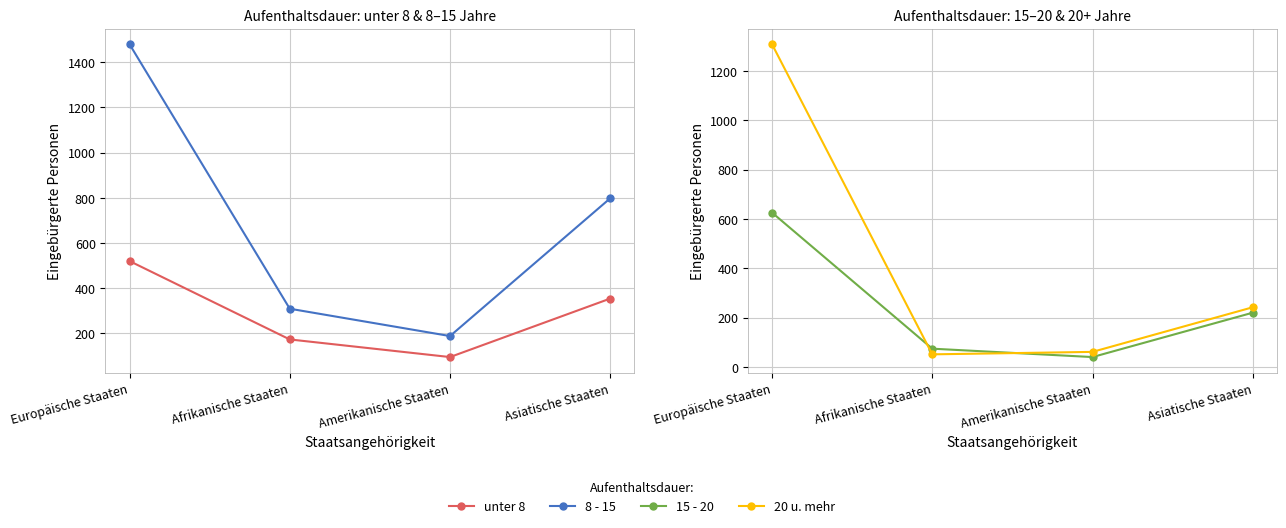

Rank the series by their maximum value, from lowest to highest.

unter 8, 15 - 20, 20 u. mehr, 8 - 15